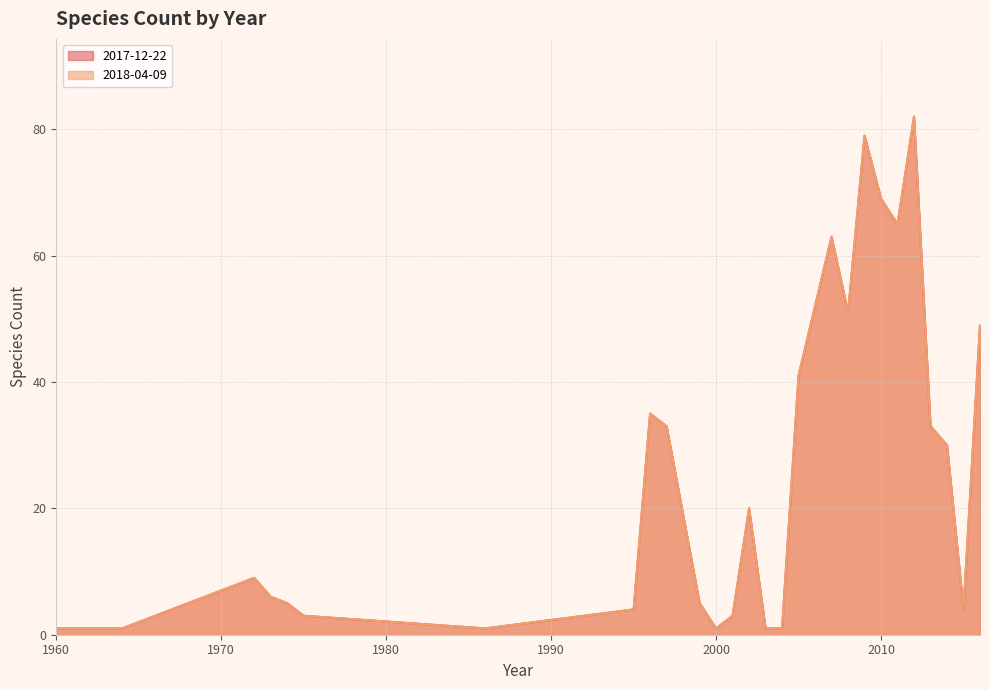

At which category does 2018-04-09 reach its first local valley?

1986